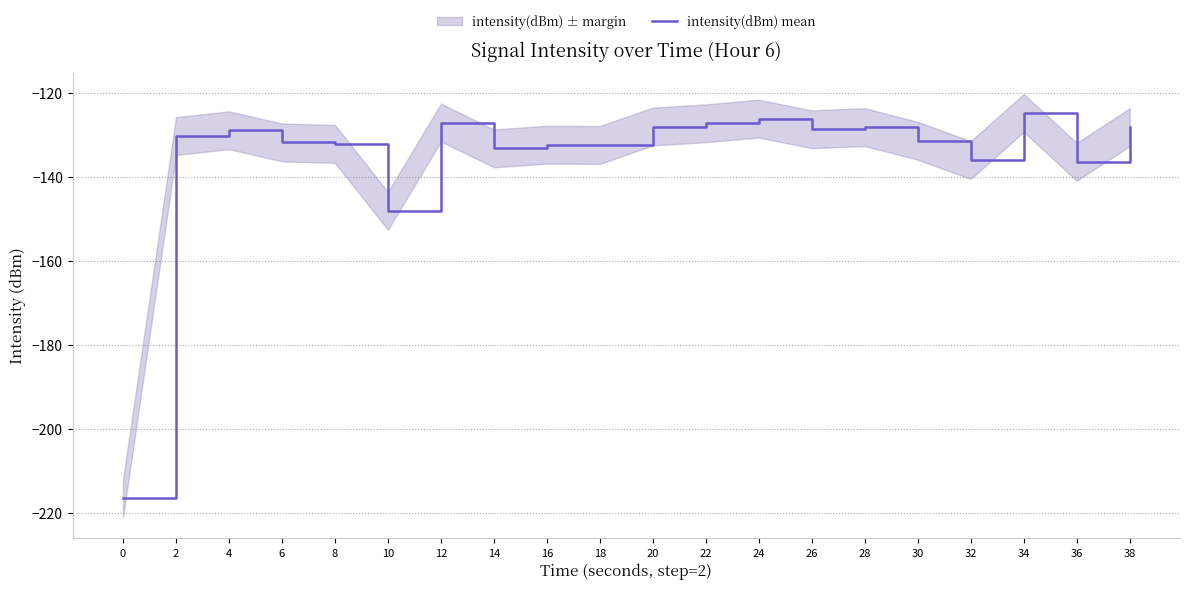

At which category does the data reach its first local peak?

4